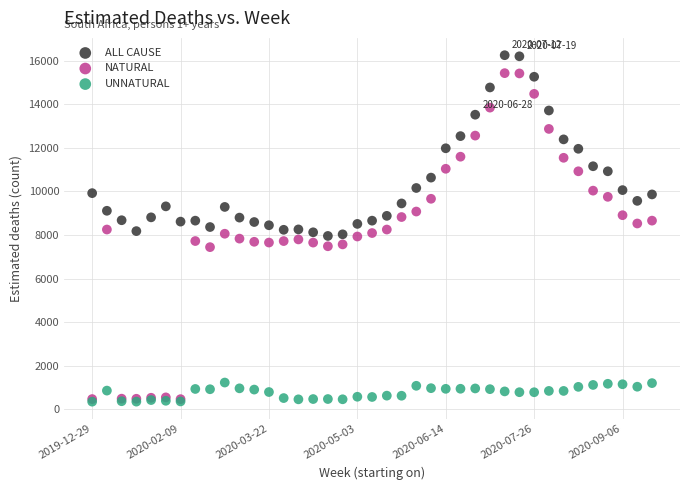

What are all the series names shown in the legend?

ALL CAUSE, NATURAL, UNNATURAL